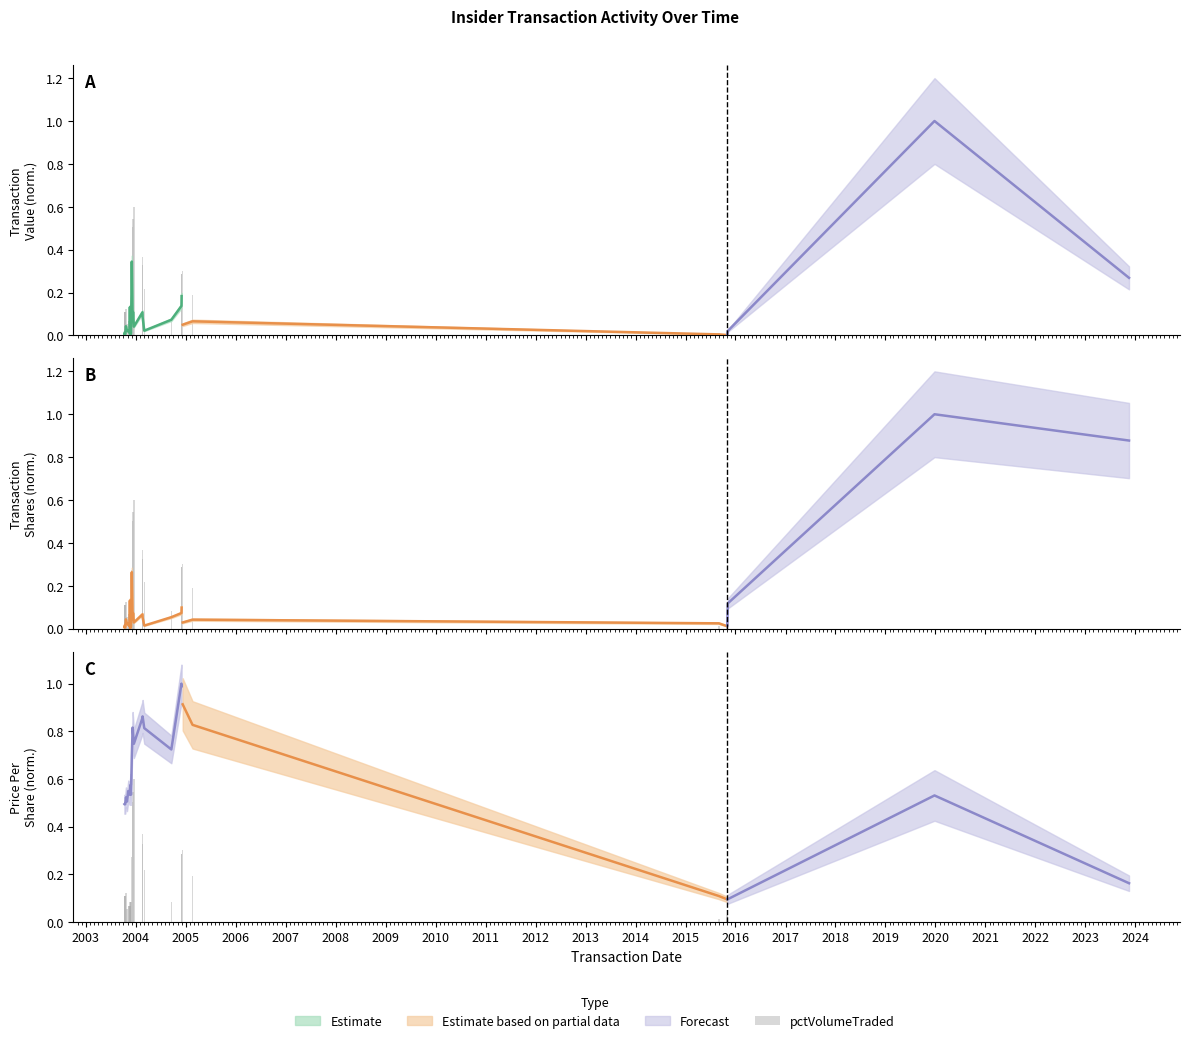

How many categories are shown in the chart?

32